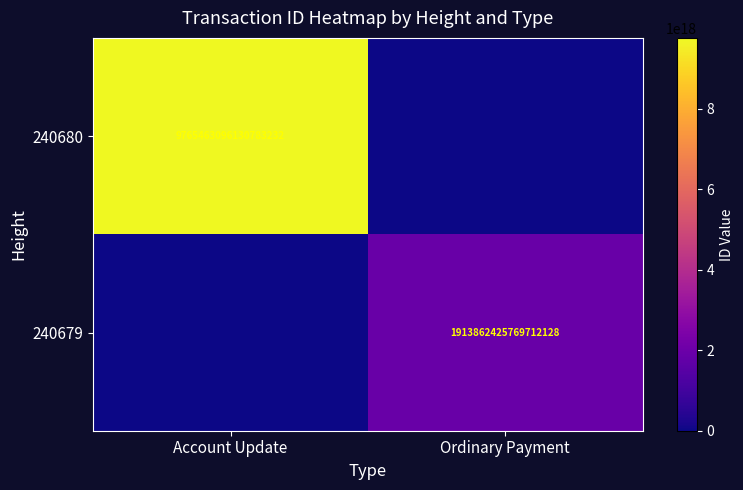

What is the spread (max minus min) of values at Account Update?

9765463096130783232